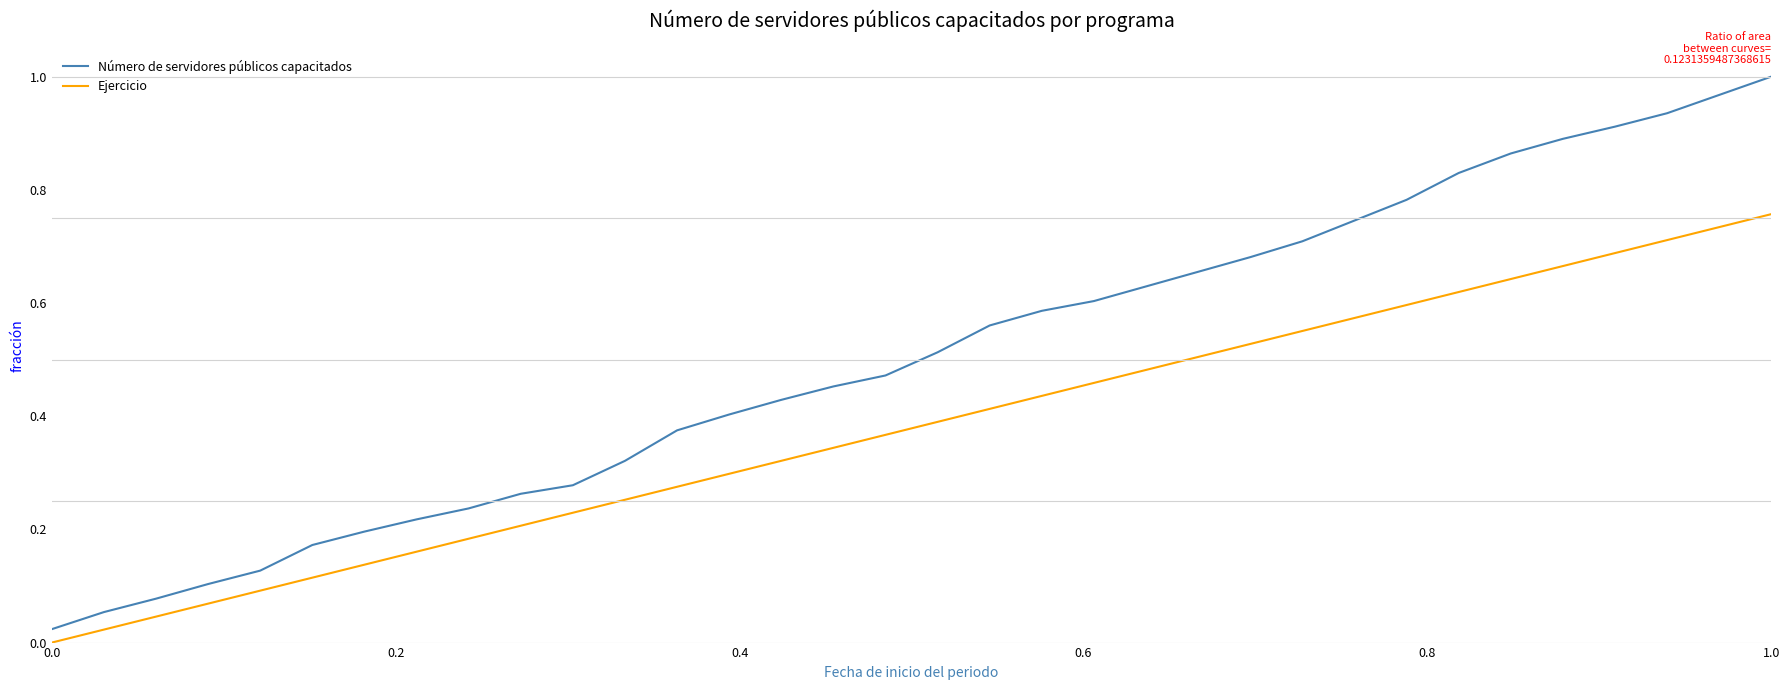

Which series has the widest spread of values?

Número de servidores públicos capacitados